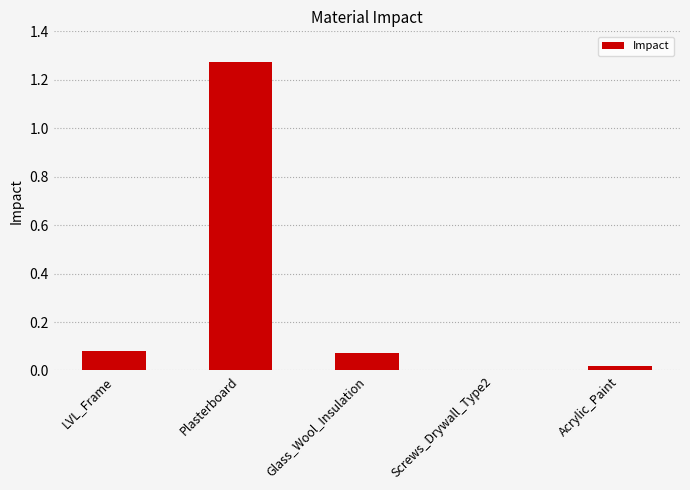

Are the bars horizontal?

No